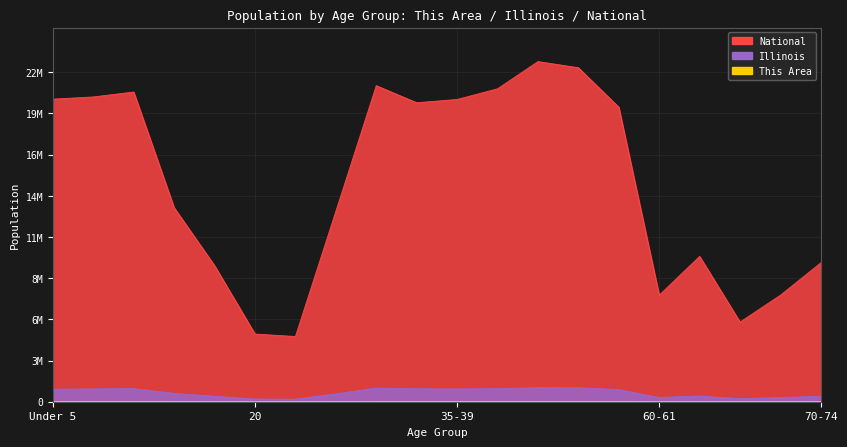

Does the chart have visible grid lines?

Yes